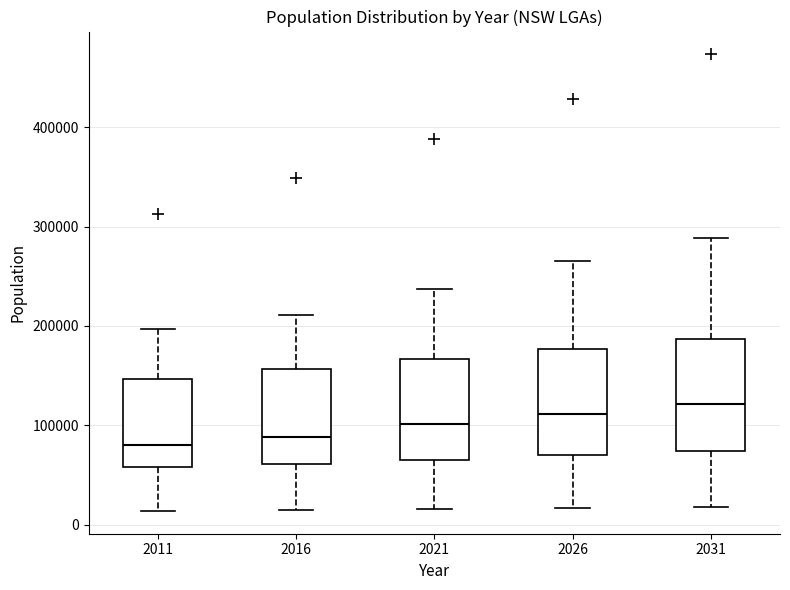

Reading left to right, read every box against the y-axis: the position of its median line, the range the box covers, and the ends of its whiskers. The values are not printed on the chart, so give them approximately, as read against the axis.

2011: median 80000, box 60000 to 150000, whiskers 10000 to 200000
2016: median 90000, box 60000 to 160000, whiskers 10000 to 210000
2021: median 100000, box 70000 to 170000, whiskers 20000 to 240000
2026: median 110000, box 70000 to 180000, whiskers 20000 to 270000
2031: median 120000, box 70000 to 190000, whiskers 20000 to 290000